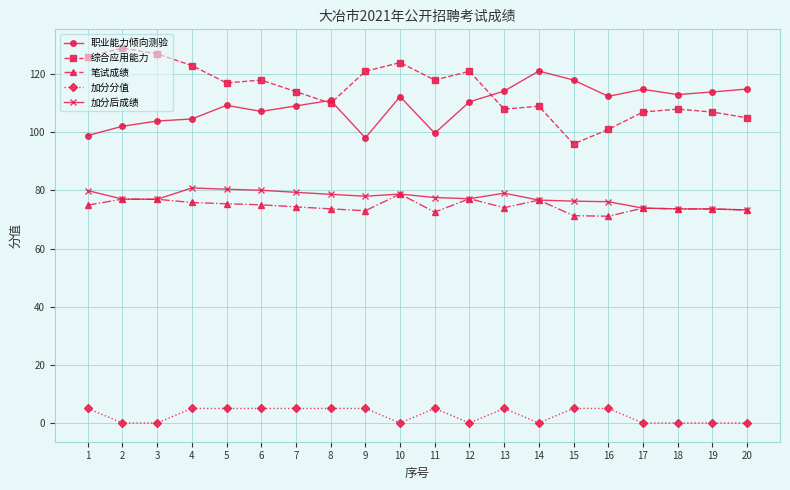

Does the chart display data point markers on the line(s)?

Yes